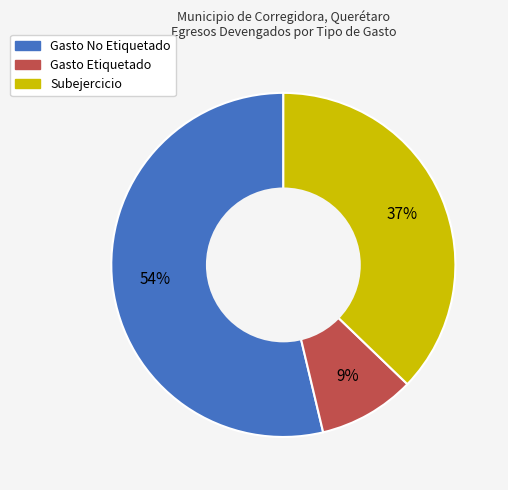

Do Gasto No Etiquetado and Subejercicio together represent more than half of the pie?

Yes